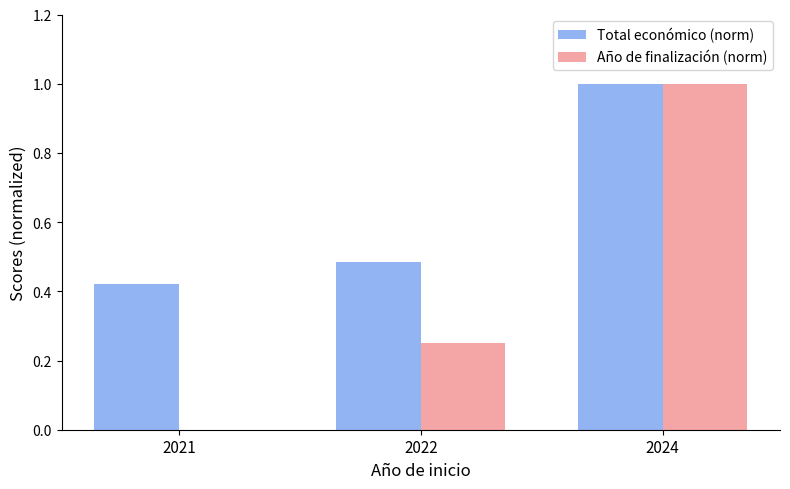

How many groups of bars are there?

3